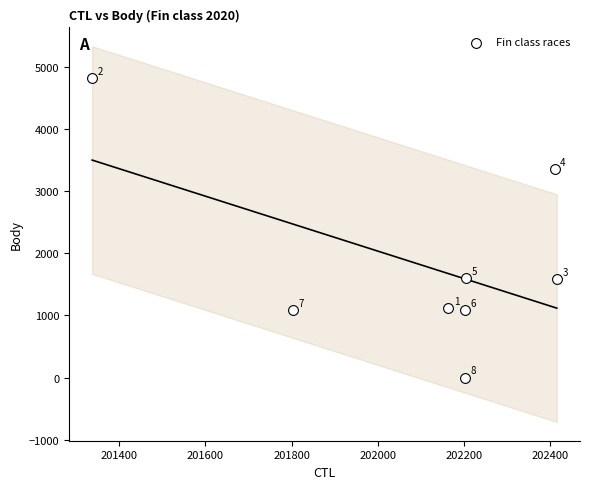

What Y value in the scatter plot is closest to 2412?

1608